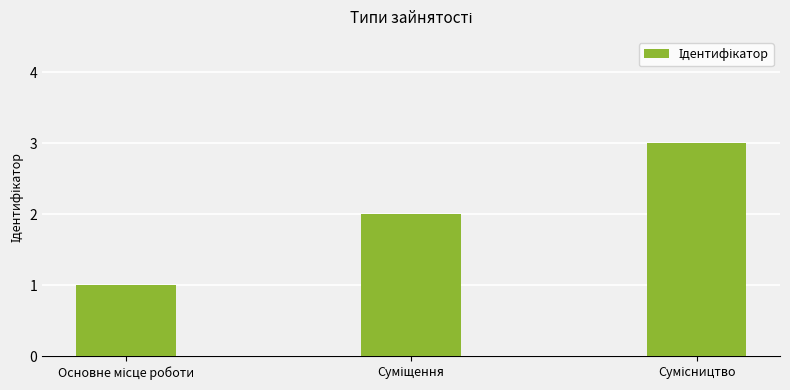

What is the maximum value shown in the chart?

3